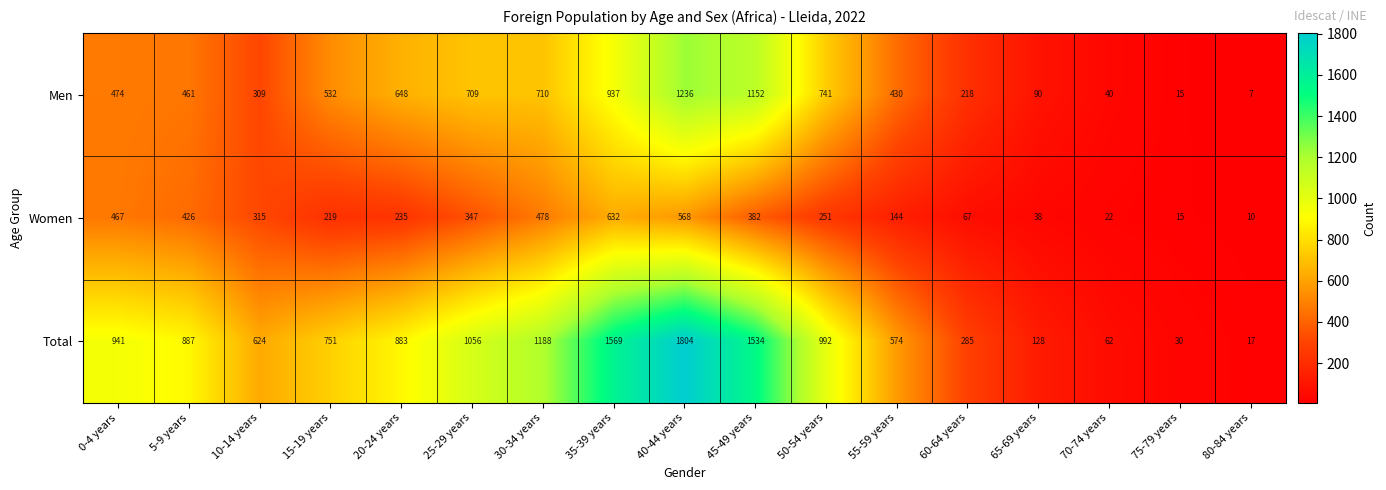

At which category is the sum across all series the highest?

40-44 years